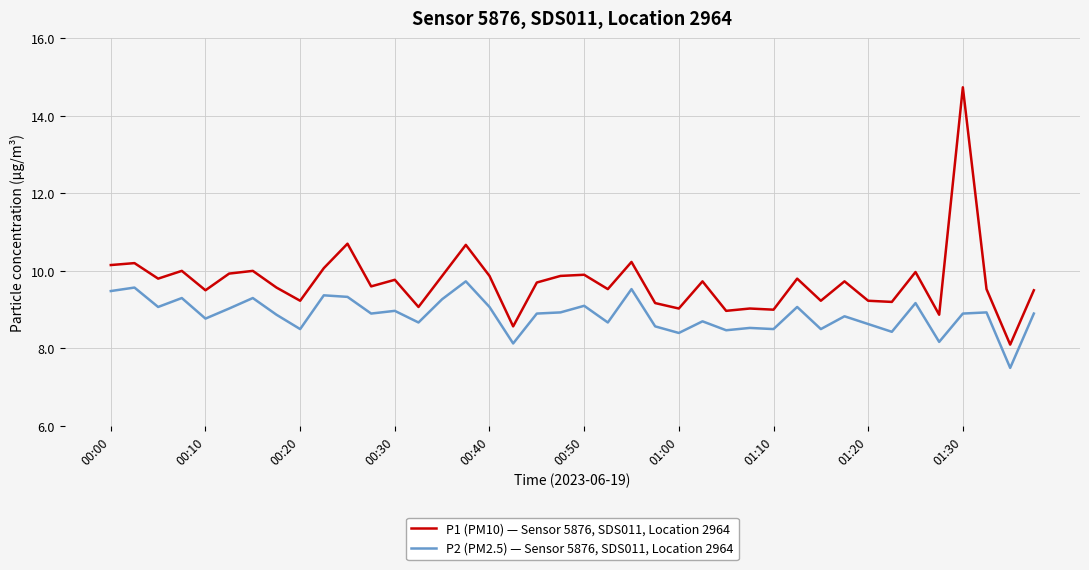

Which series has the widest spread of values?

P1 (PM10) — Sensor 5876, SDS011, Location 2964